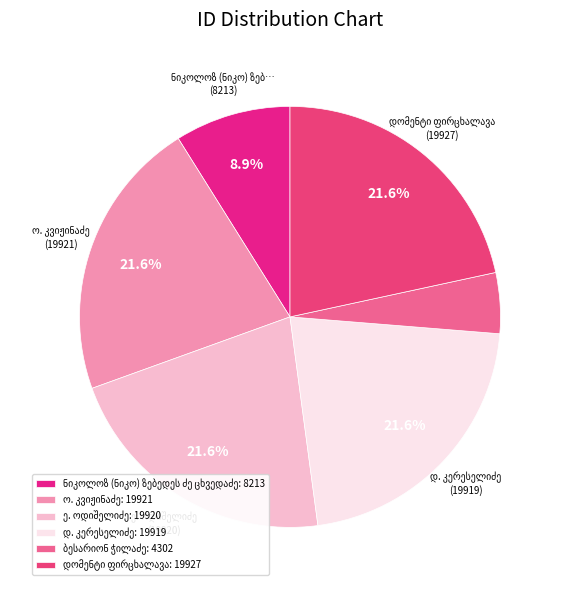

What is the change in value from ო. კვიჟინაძე to ე. ოდიშელიძე?

-1